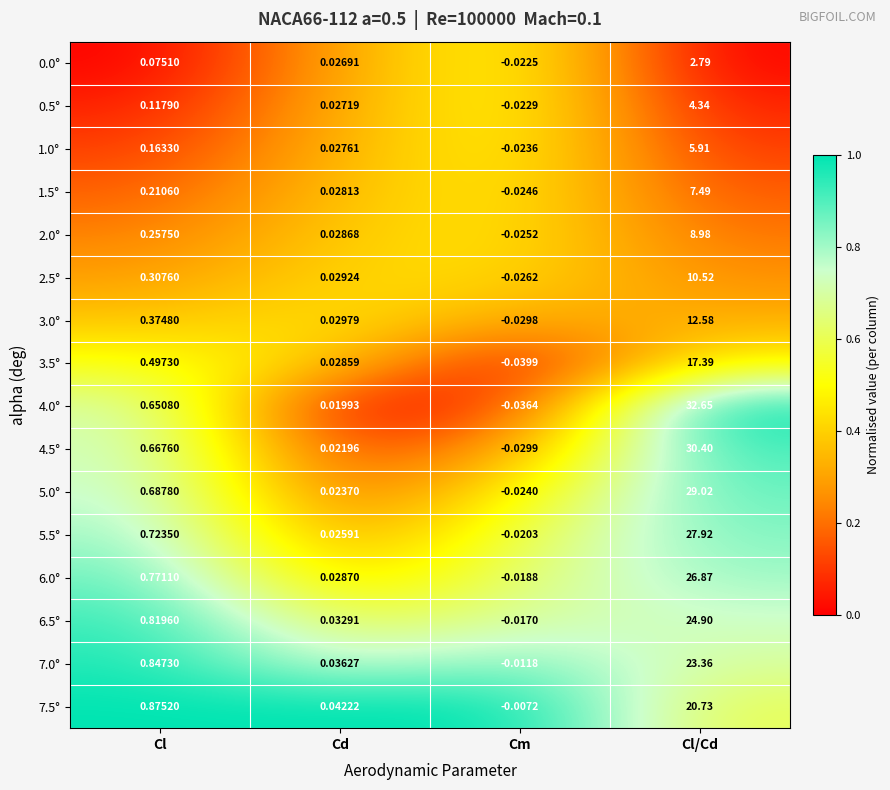

List the labels in order of 4.5° value, smallest first.

Cm, Cd, Cl, Cl/Cd